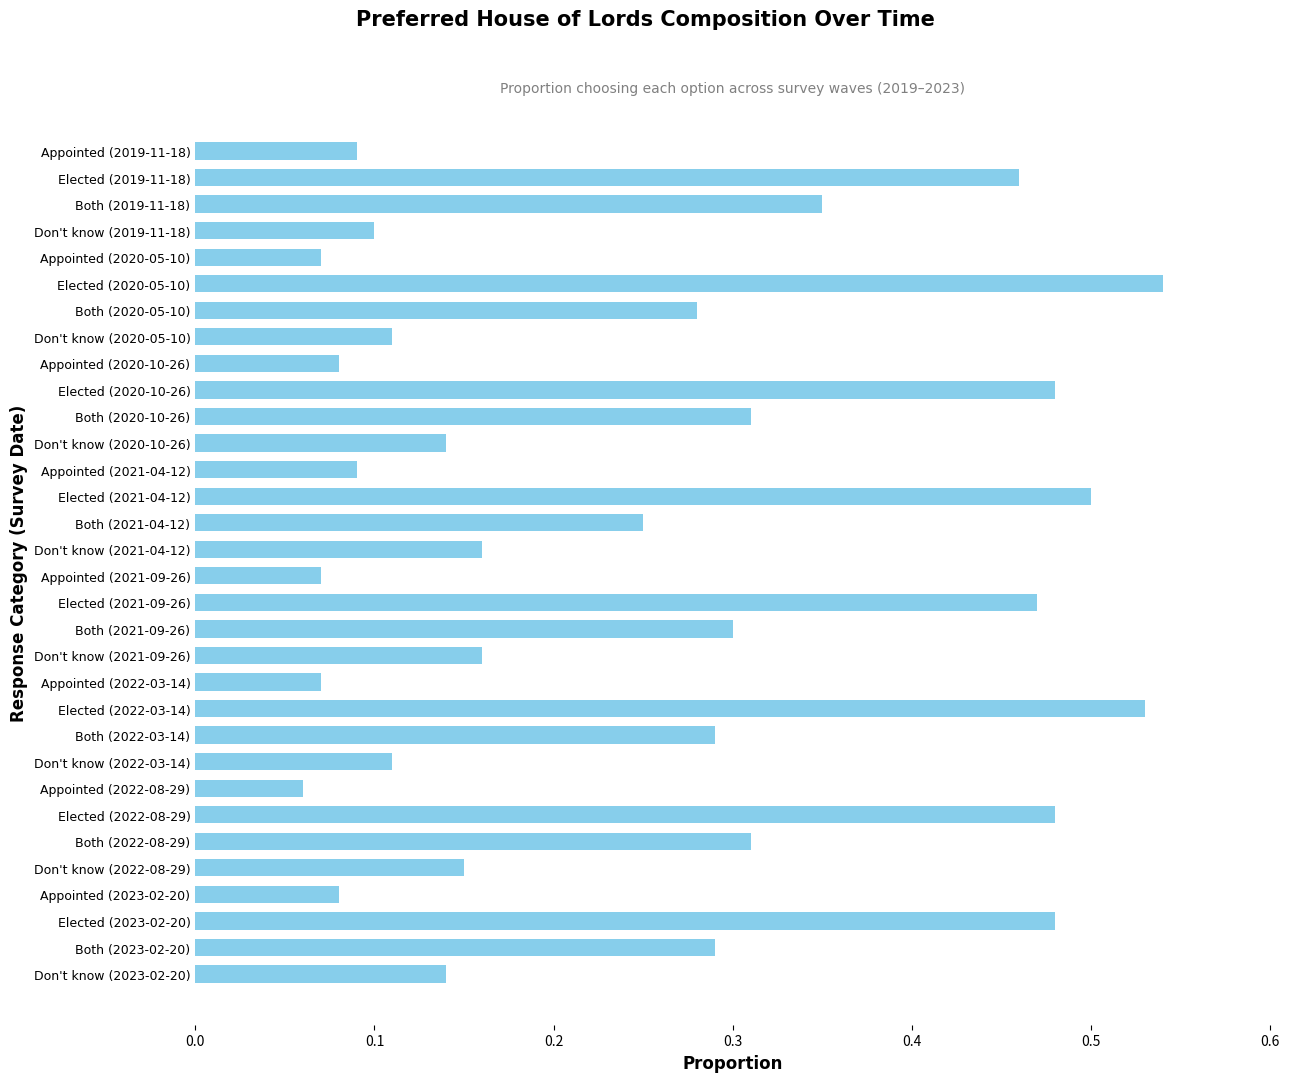

Is it true that the value at Both (2021-09-26) is 0.1?

False